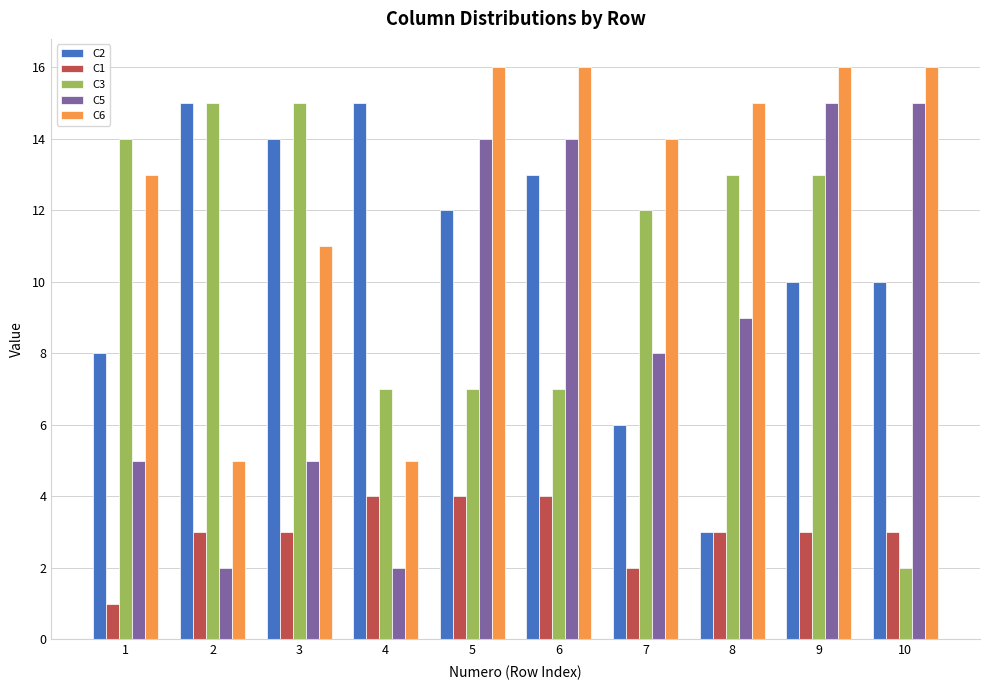

What is the difference between the C6 values at 5 and 1?

3